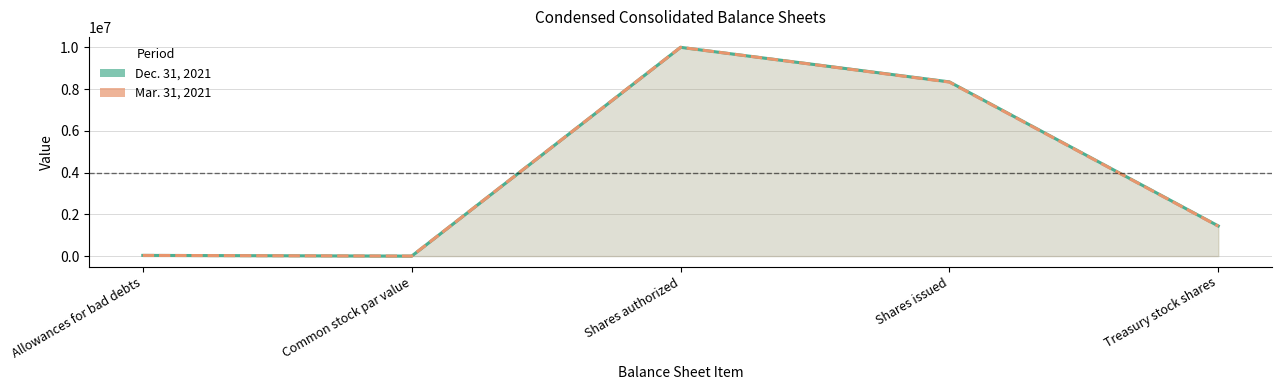

At which category does Dec. 31, 2021 reach its first local valley?

Common stock par value